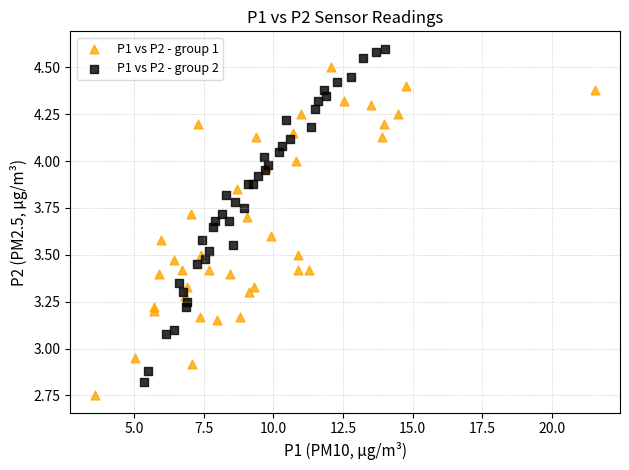

Which series contains the highest Y value?

P1 vs P2 - group 2